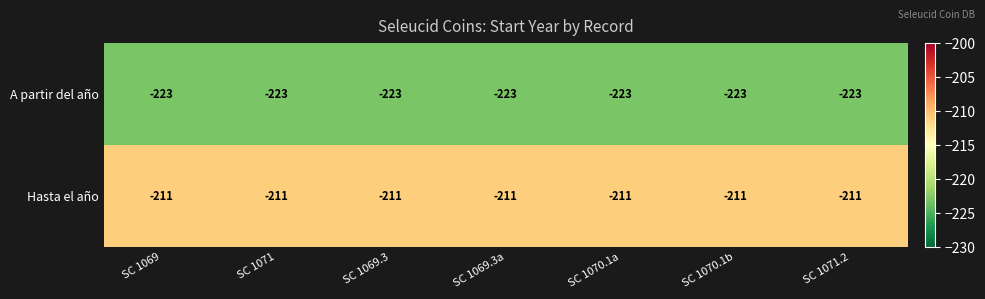

Rank the series at SC 1071.2 from highest to lowest value.

Hasta el año, A partir del año